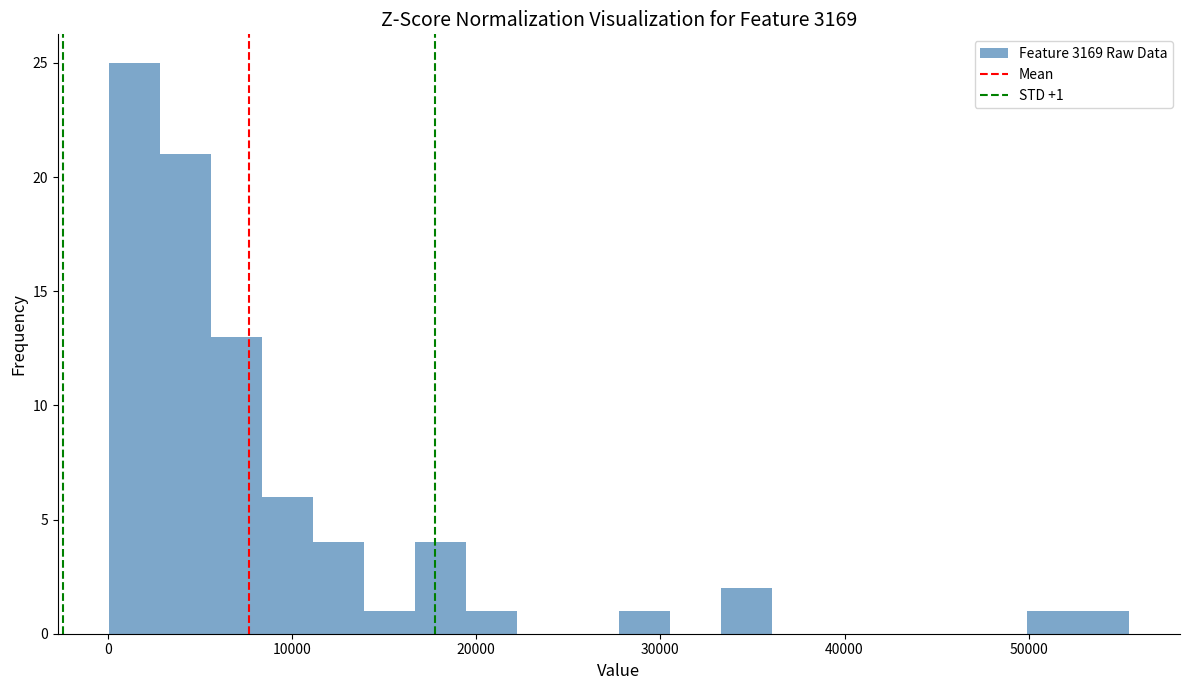

Around what value on the x-axis is the tallest bar? Give the approximate position of its centre, as read against the axis.

1000